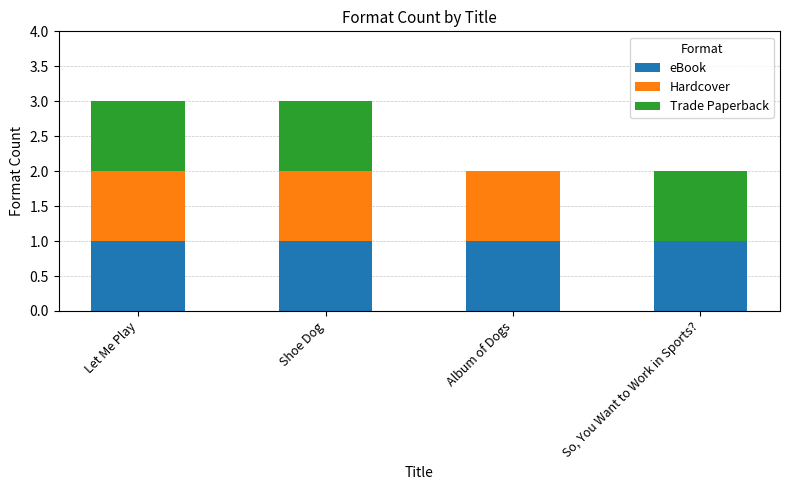

How many data points does each series have?

4